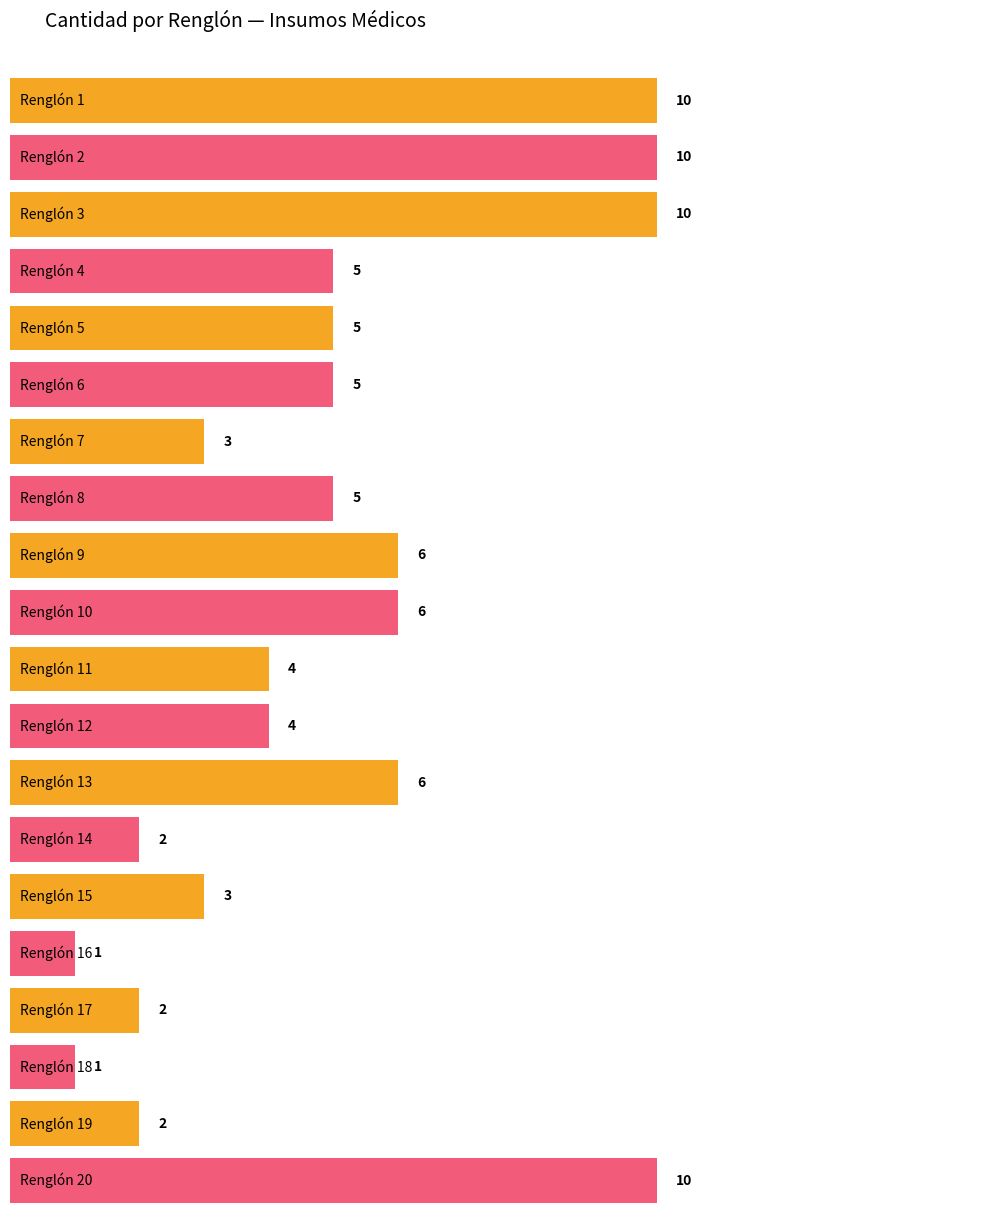

What is the difference between the values at Renglón 9 and Renglón 4?

1